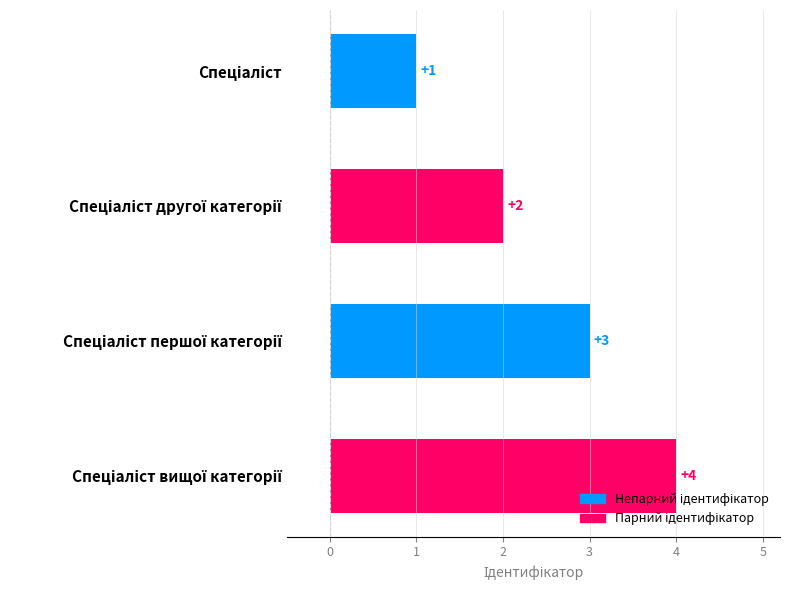

How many data points does each series have?

4